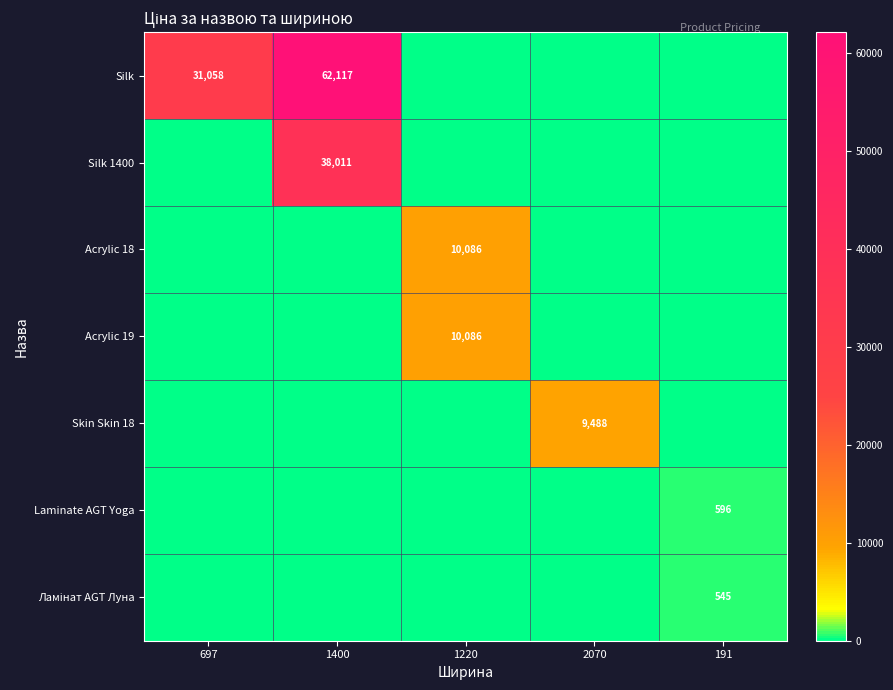

At which category is the sum across all series the highest?

1400